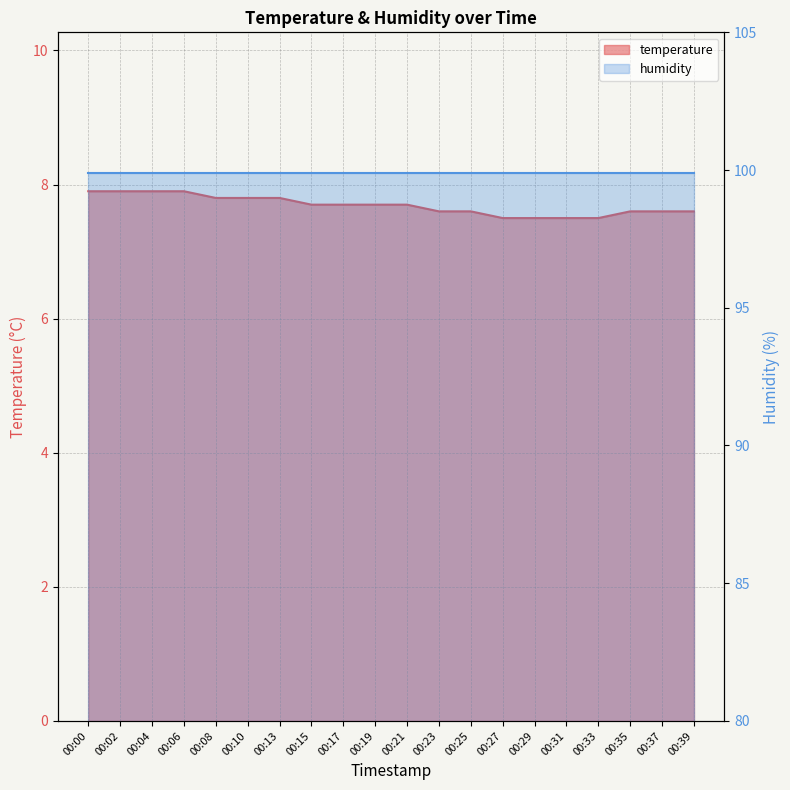

What is the value of the 1st point from the left?

7.9